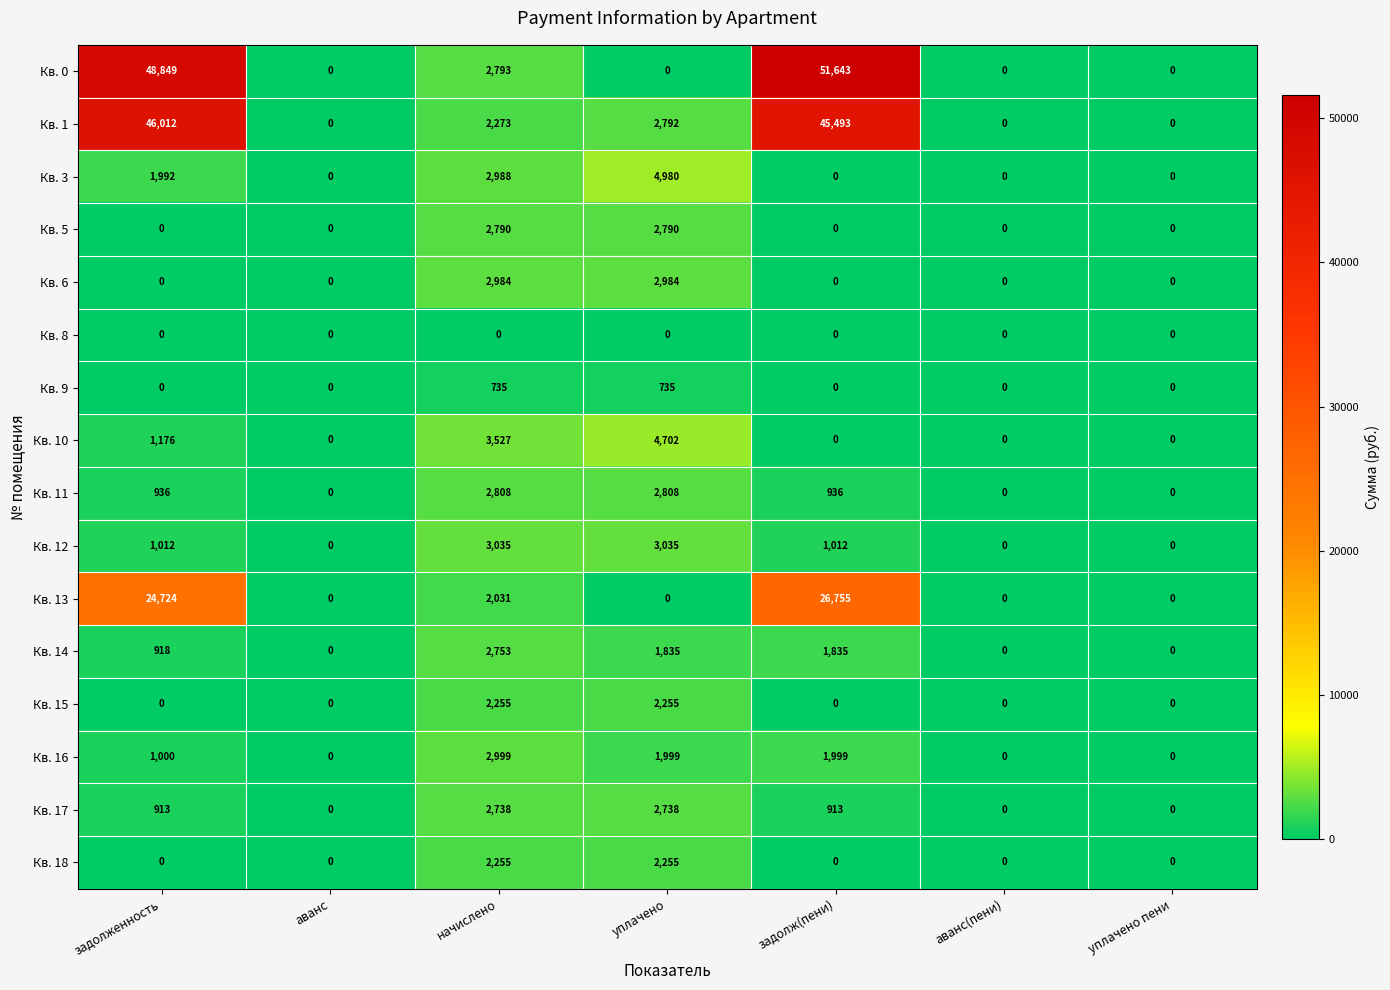

The Кв. 12 series shows 0 at аванс. True or false?

True